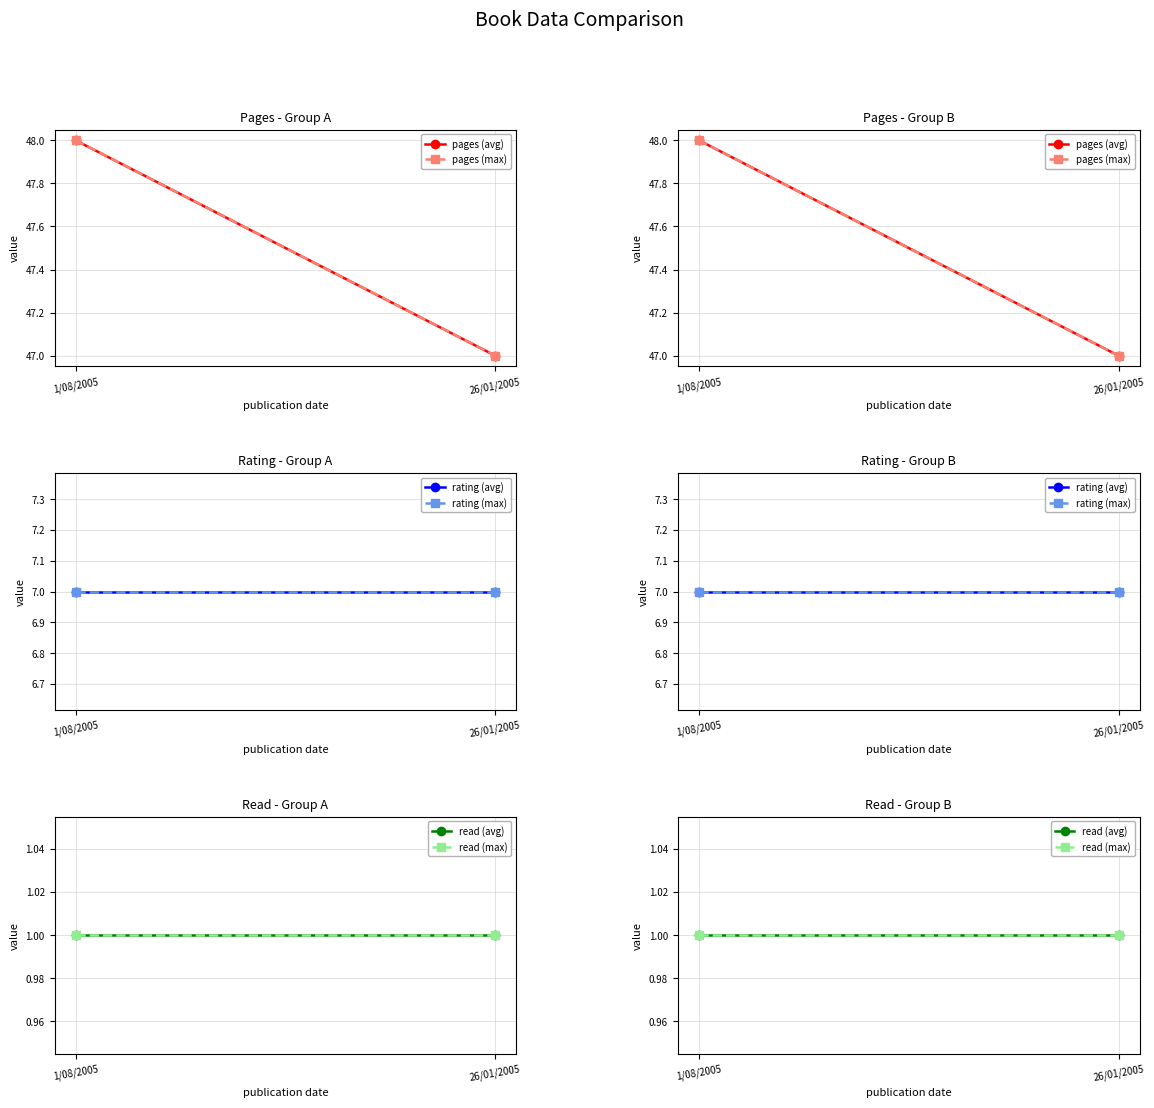

List the labels in order of read (max) value, largest first.

1/08/2005, 26/01/2005